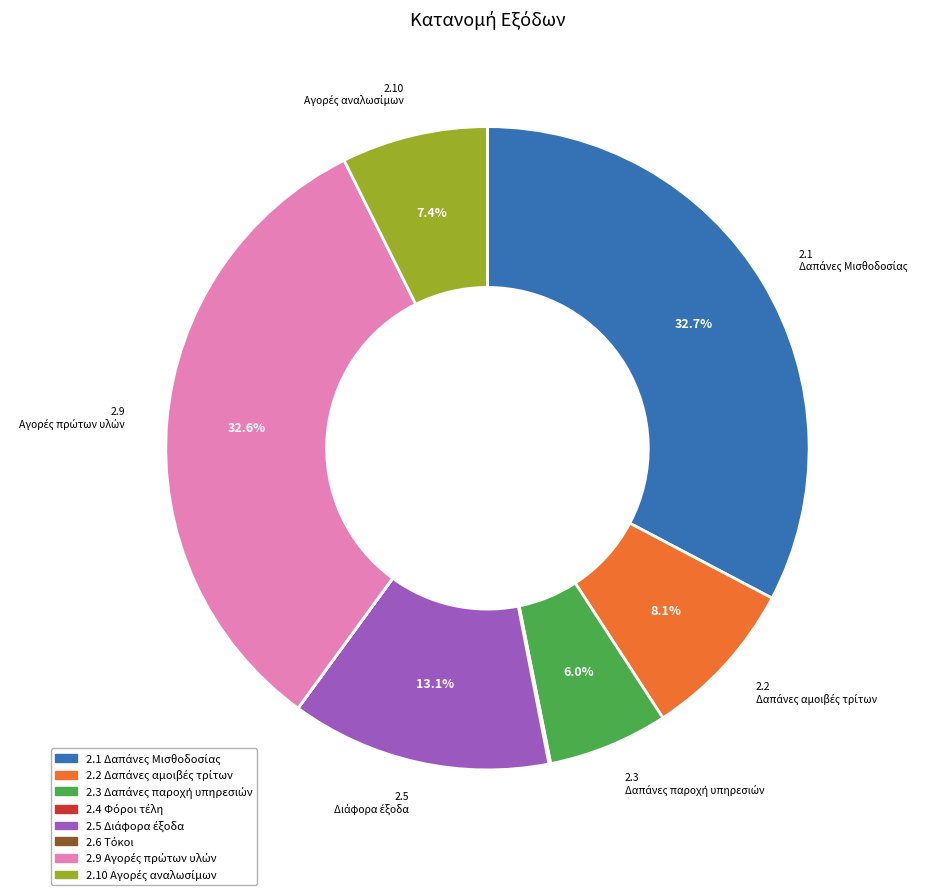

Is there any slice that represents more than half of the pie?

No